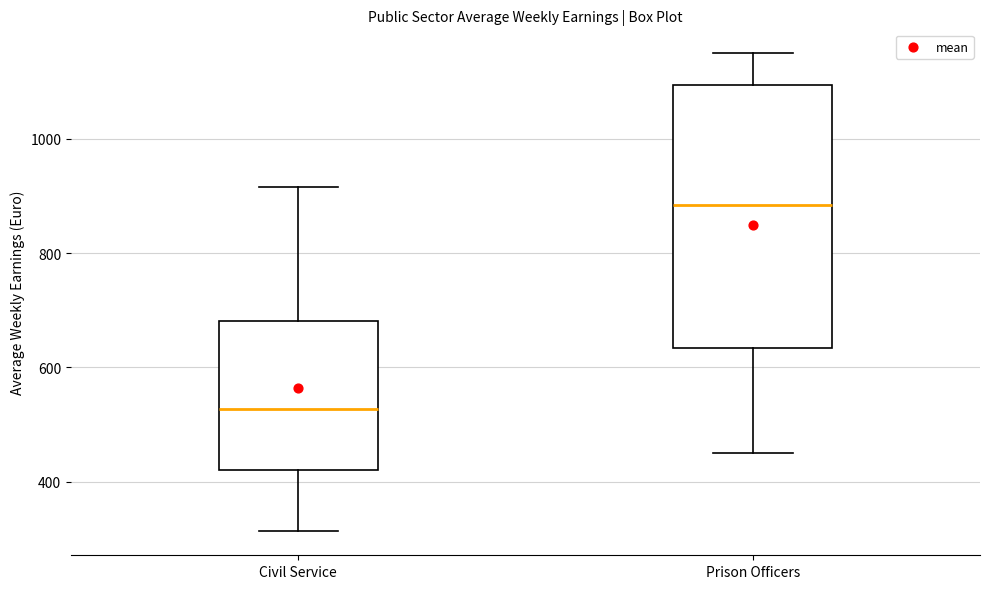

Reading left to right, read every box against the y-axis: the position of its median line, the range the box covers, and the ends of its whiskers. The values are not printed on the chart, so give them approximately, as read against the axis.

Civil Service: median 520, box 420 to 680, whiskers 320 to 920
Prison Officers: median 880, box 640 to 1100, whiskers 460 to 1140